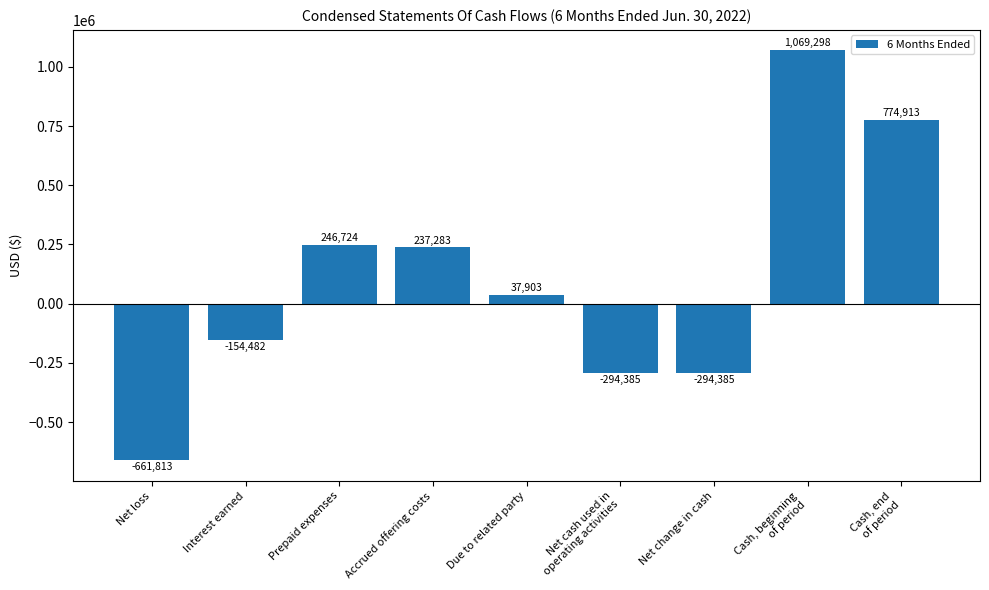

How many values are above zero?

5